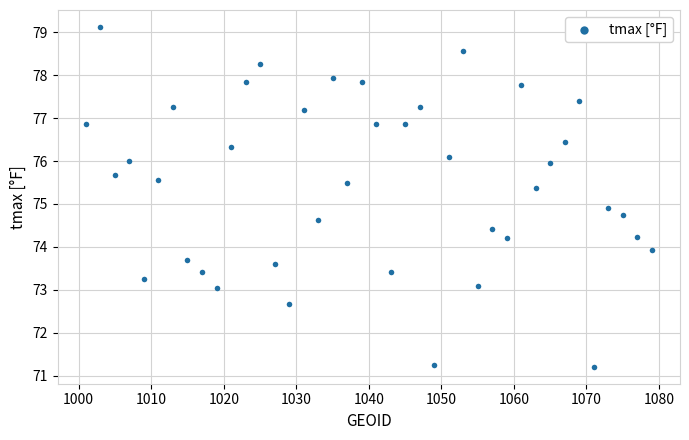

What Y value in the scatter plot is closest to 75?

74.9